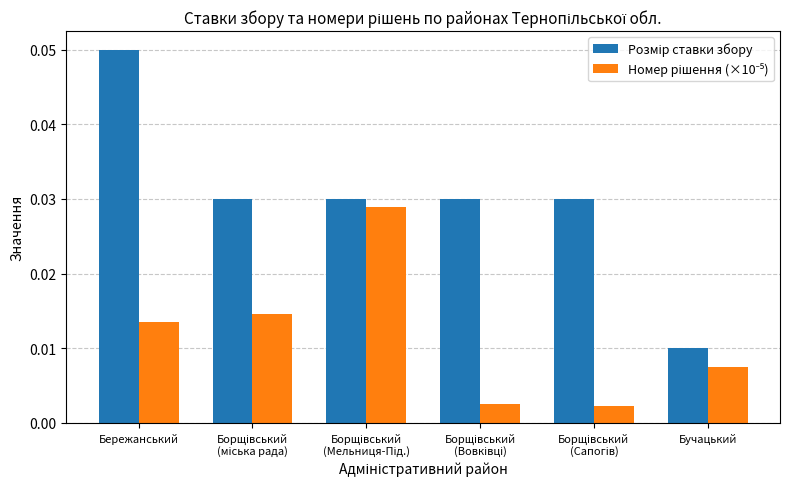

At which category is the sum across all series the highest?

Бережанський